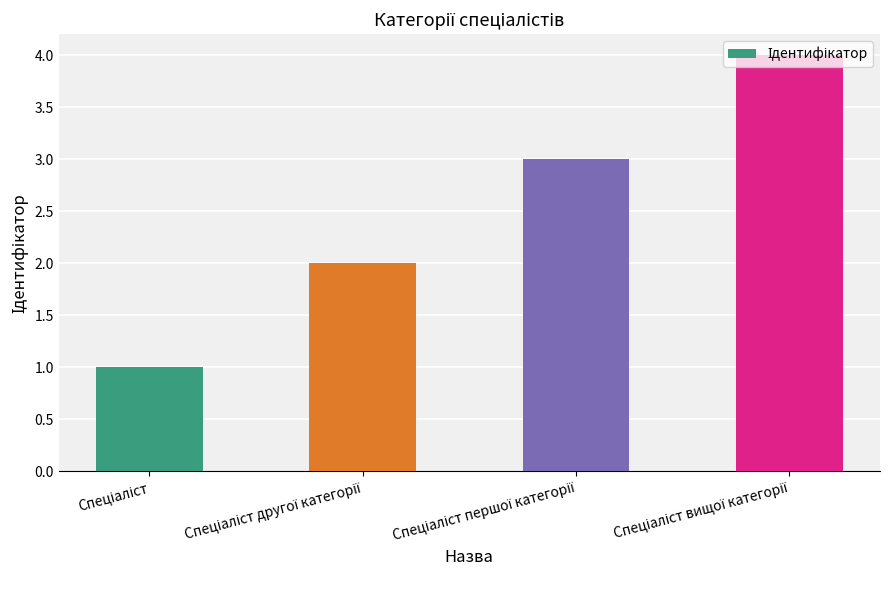

What is the sum of all values?

10